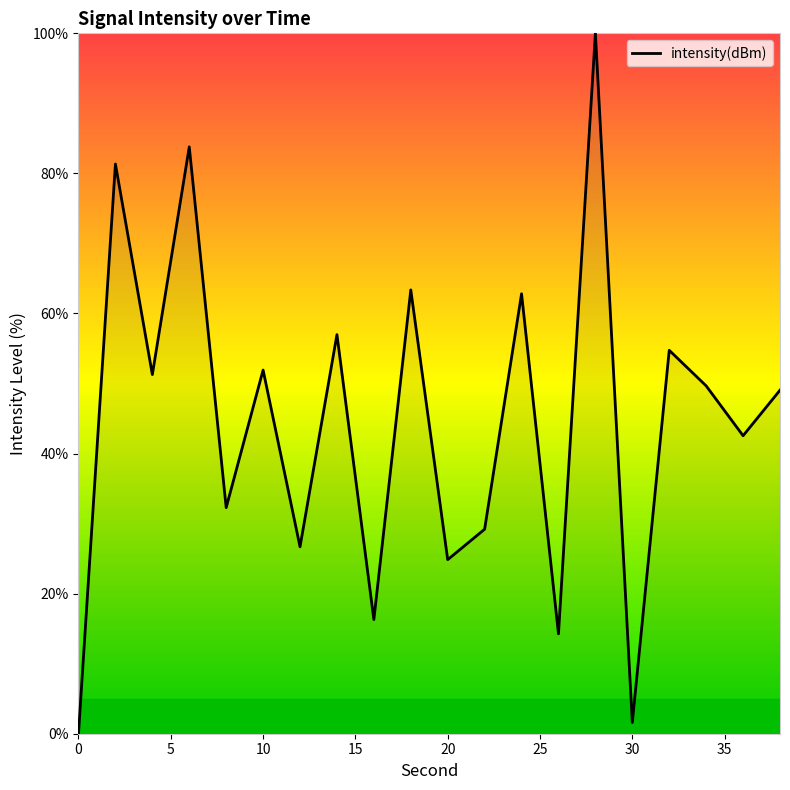

Reading left to right, transcribe all the data shown in this chart.

0.0	81.3	51.3	83.8	32.3	51.9	26.7	57.0	16.3	63.4	24.9	29.2	62.8	14.3	100.0	1.6	54.7	49.7	42.5	49.1